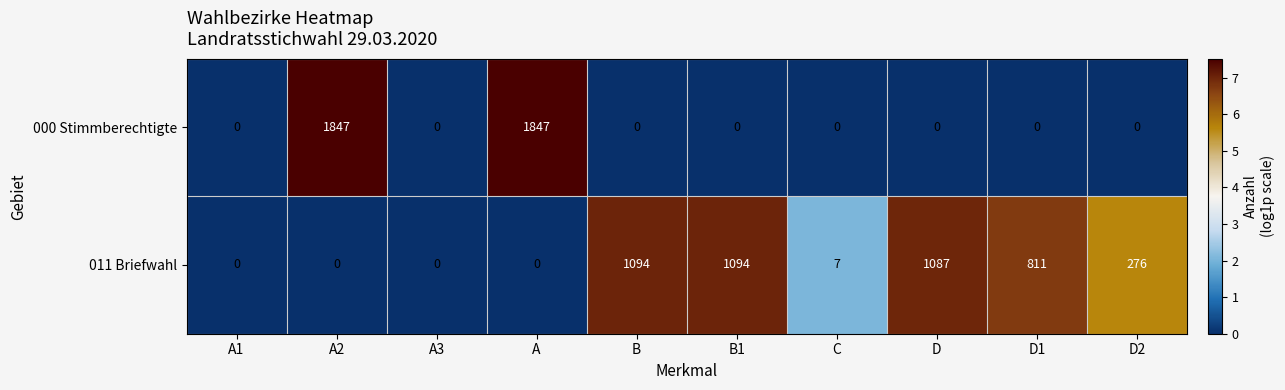

How many values in the 000 Stimmberechtigte series exceed 0?

2